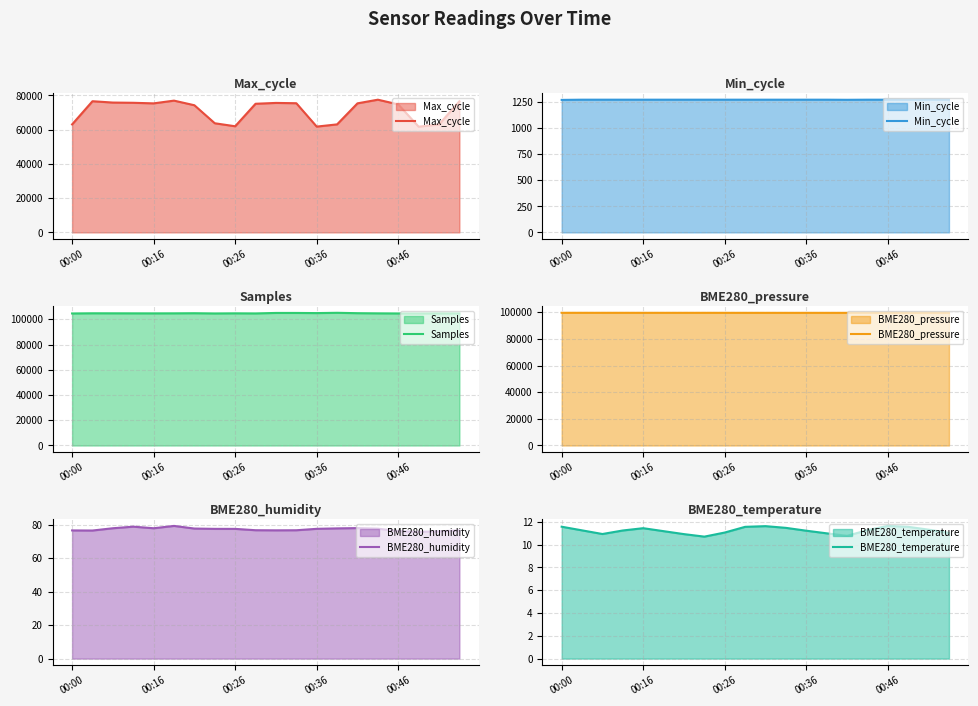

True or false: Min_cycle and Samples cross at least once.

False